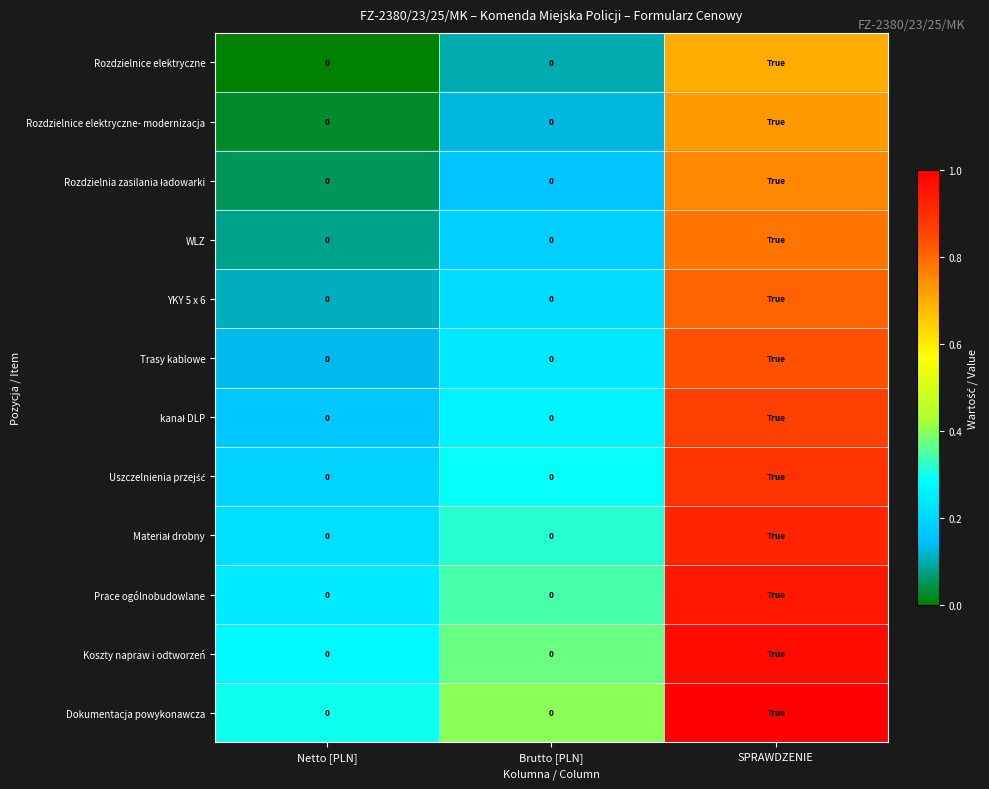

What is the maximum value for Uszczelnienia przejść?

0.9